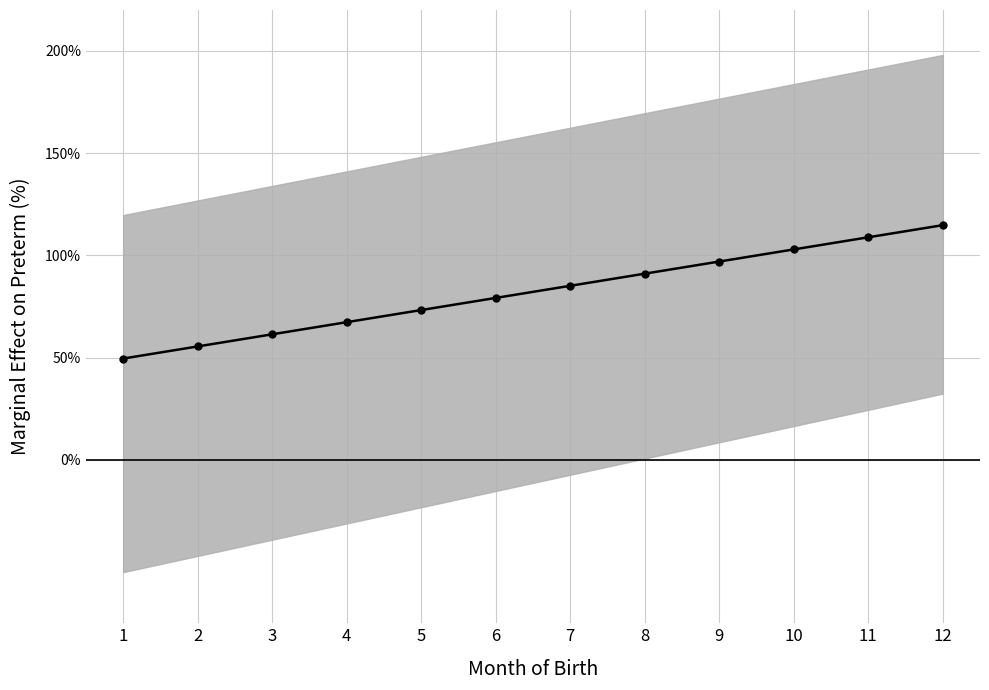

Reading right to left, extract all data points from this chart.

12=114.7	11=108.8	10=102.9	9=96.9	8=91.0	7=85.1	6=79.1	5=73.2	4=67.3	3=61.3	2=55.4	1=49.5